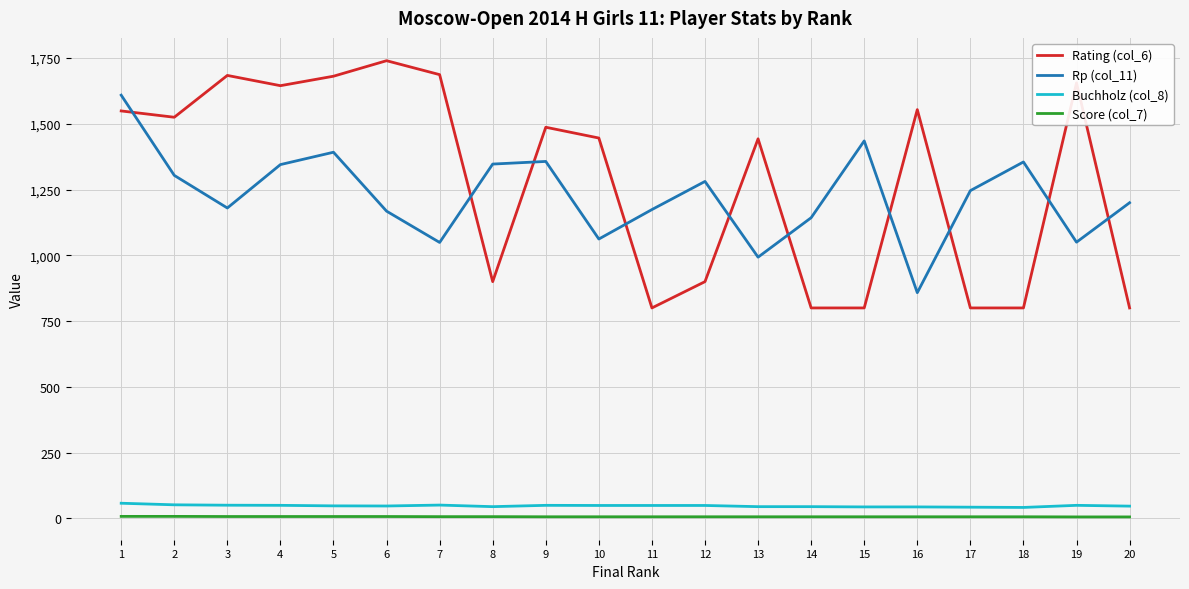

What is the average value of the Buchholz (col_8) series?

47.5